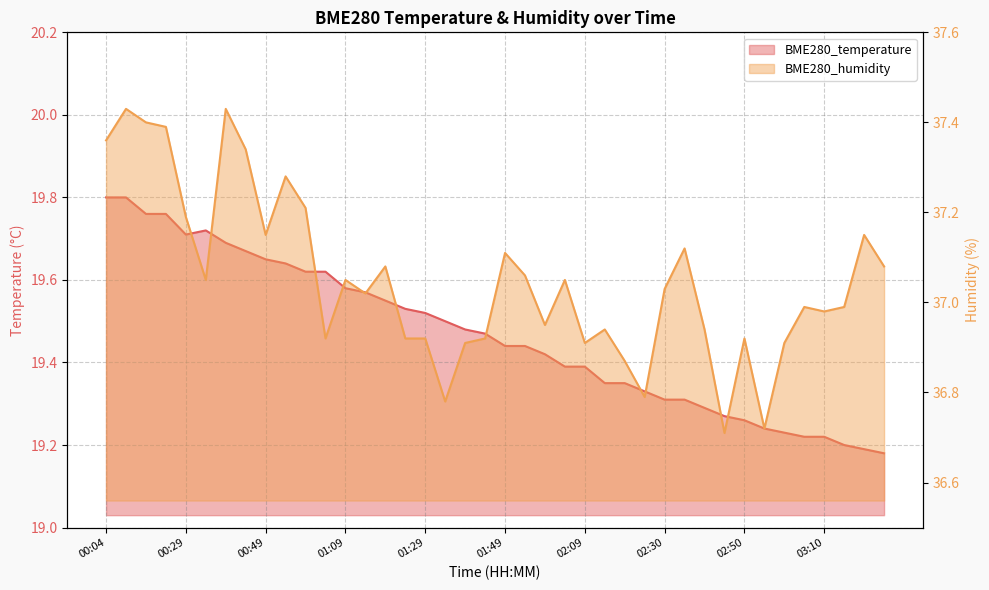

Where is BME280_humidity nearest to the value 37?

03:05